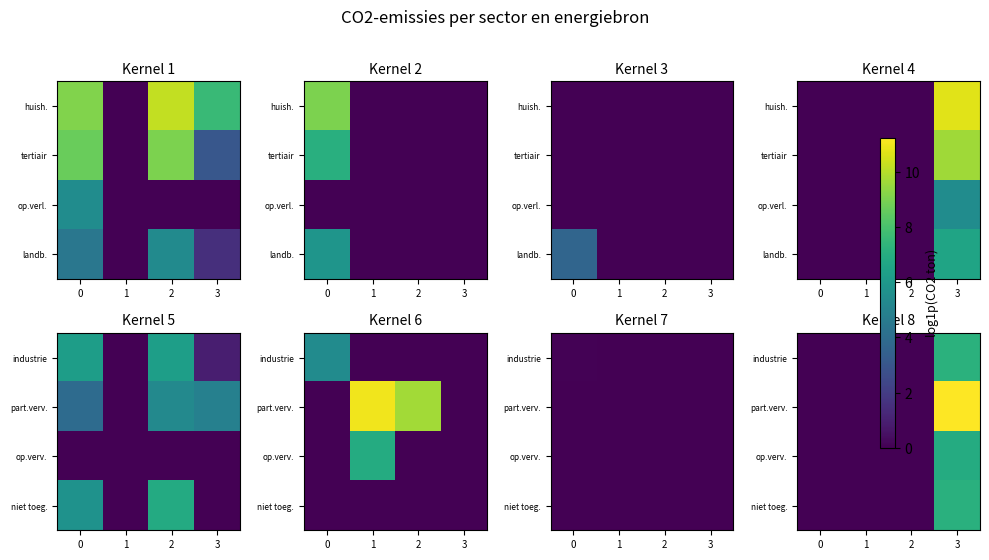

Count the number of data series in this chart.

4